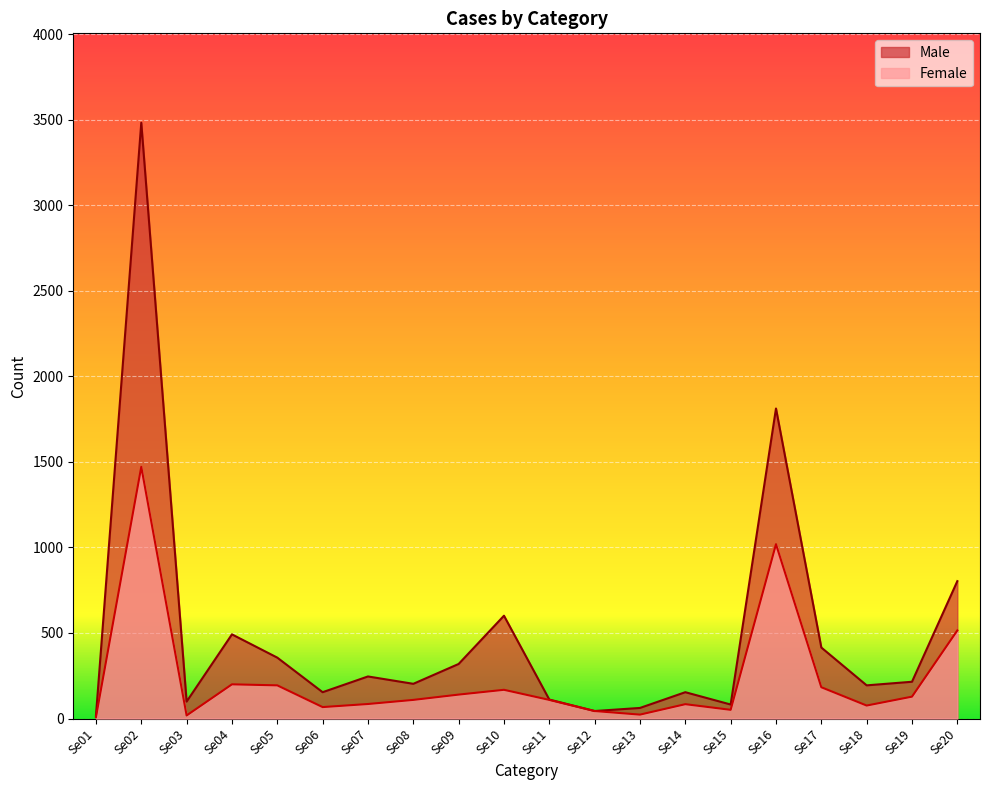

What is the difference between the highest and lowest values at Se06?

87